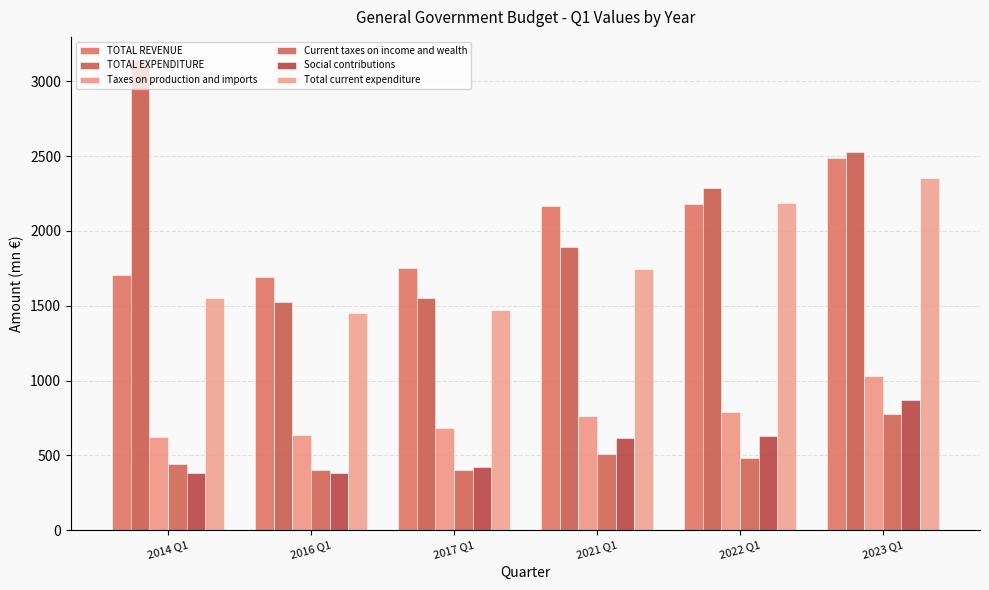

What is the difference between the maximum and second lowest values in the Social contributions series?

489.0